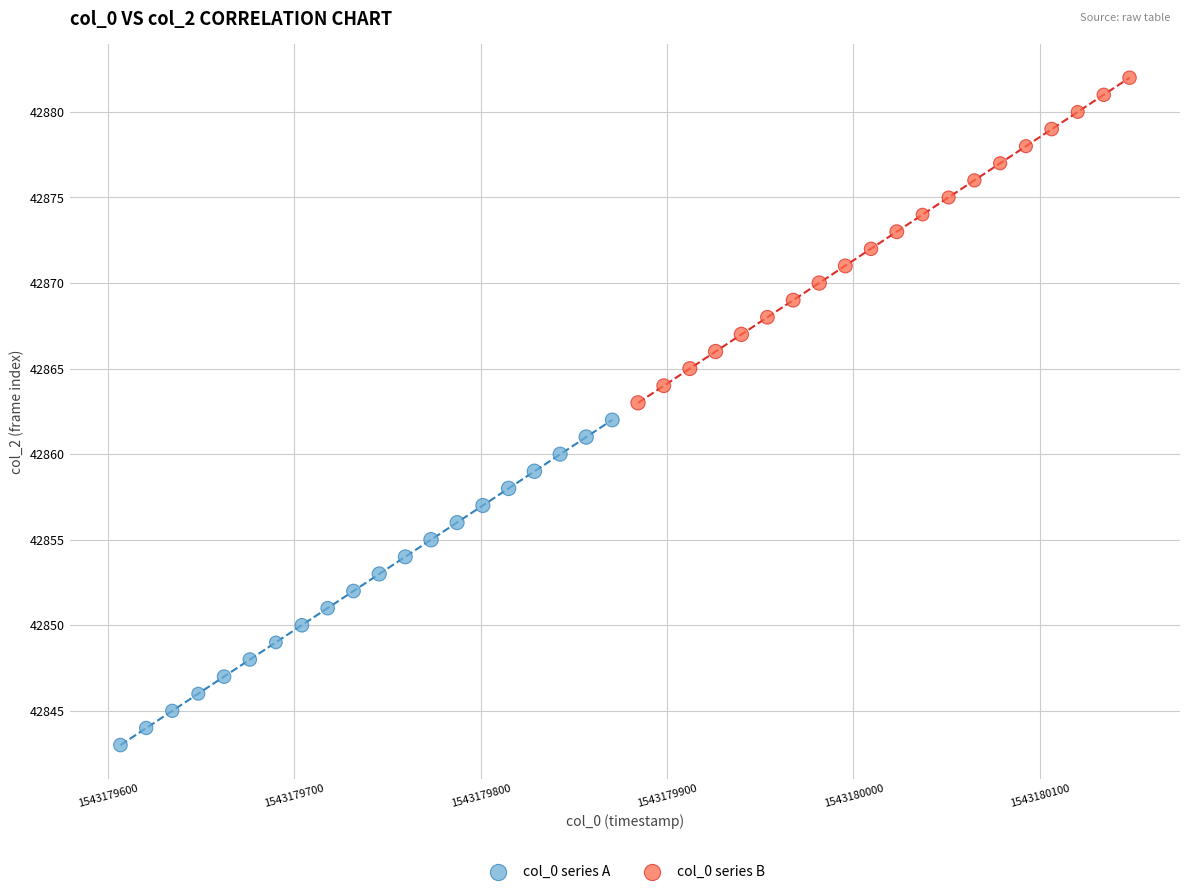

Which series contains the highest Y value?

col_0 series B